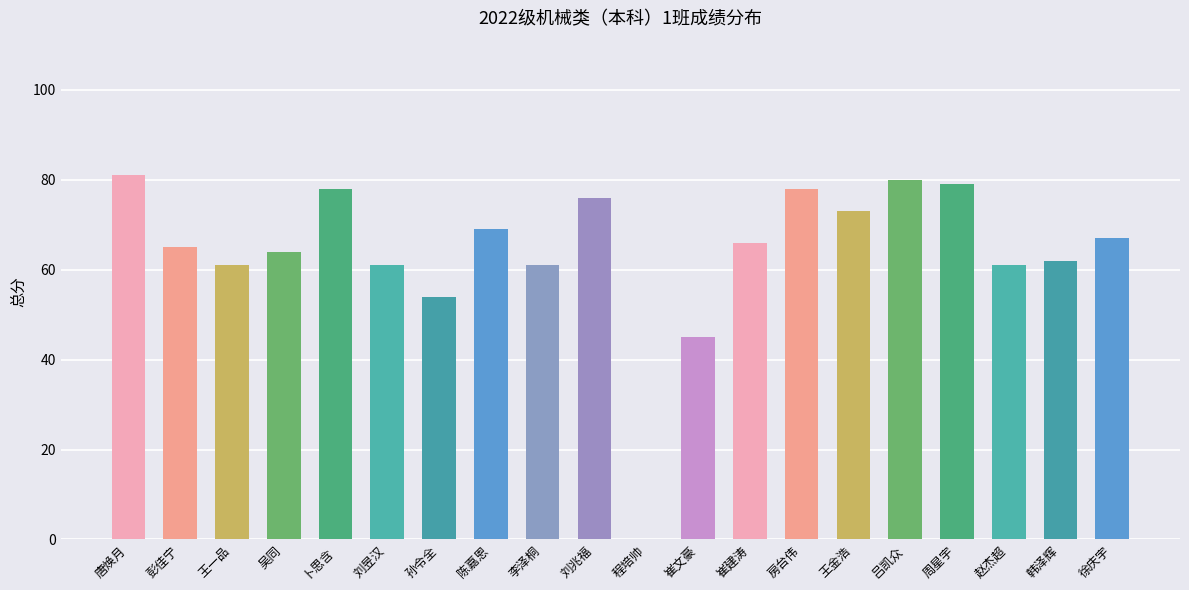

The value of 总分 at 孙令全 is 54. True or false?

True